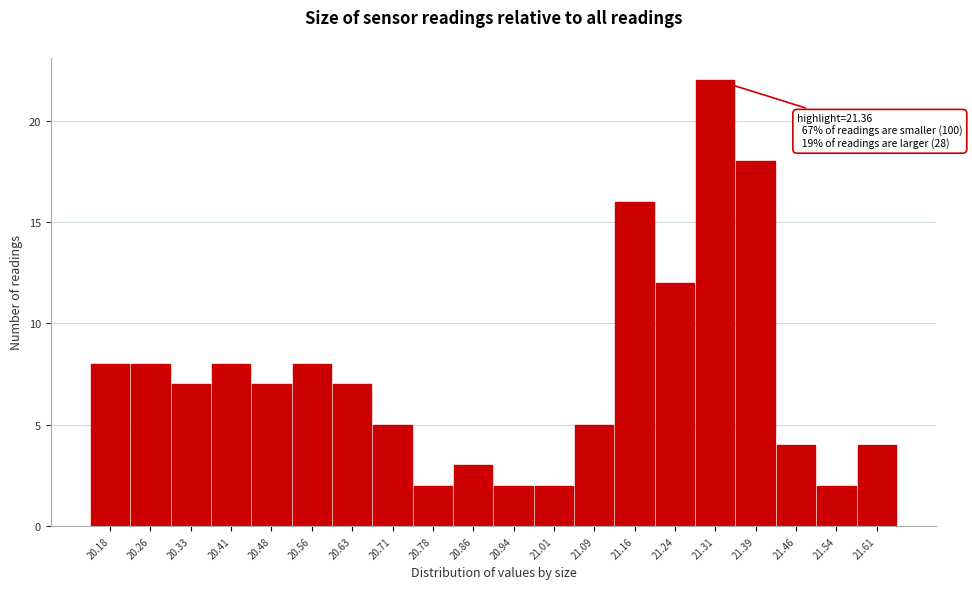

Reading left to right, transcribe all the data shown in this chart.

20.18=8	20.26=8	20.33=7	20.41=8	20.48=7	20.56=8	20.63=7	20.71=5	20.78=2	20.86=3	20.94=2	21.01=2	21.09=5	21.16=16	21.24=12	21.31=22	21.39=18	21.46=4	21.54=2	21.61=4